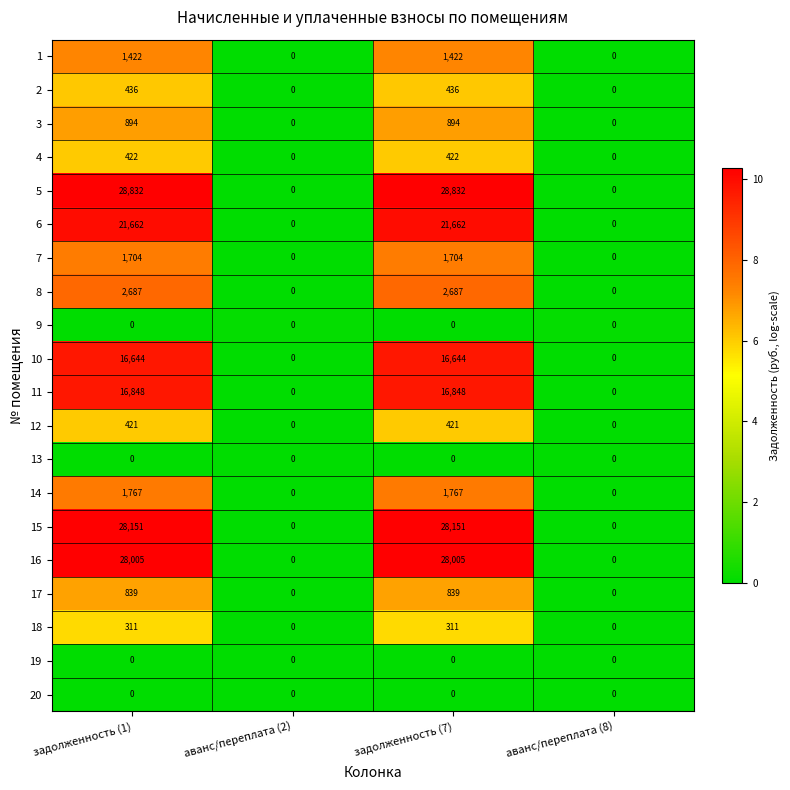

What is the sum of all 14 values?

3534